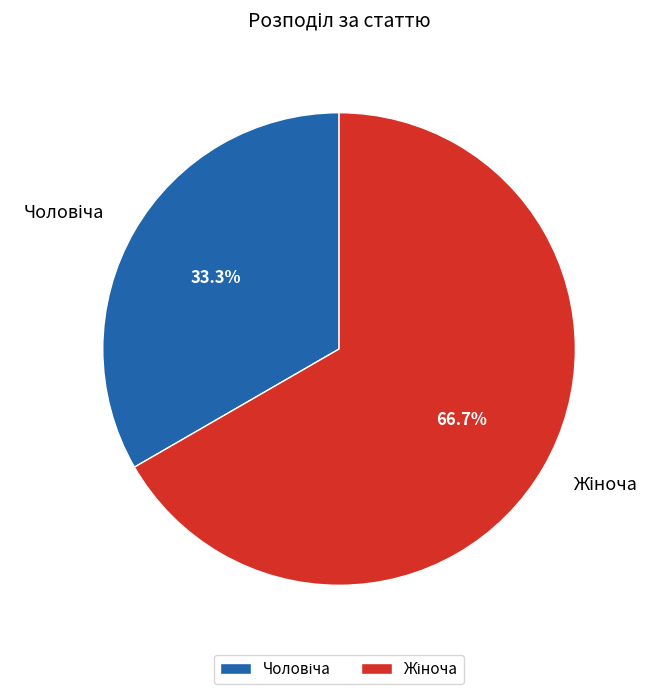

Does any single category account for the majority?

Yes